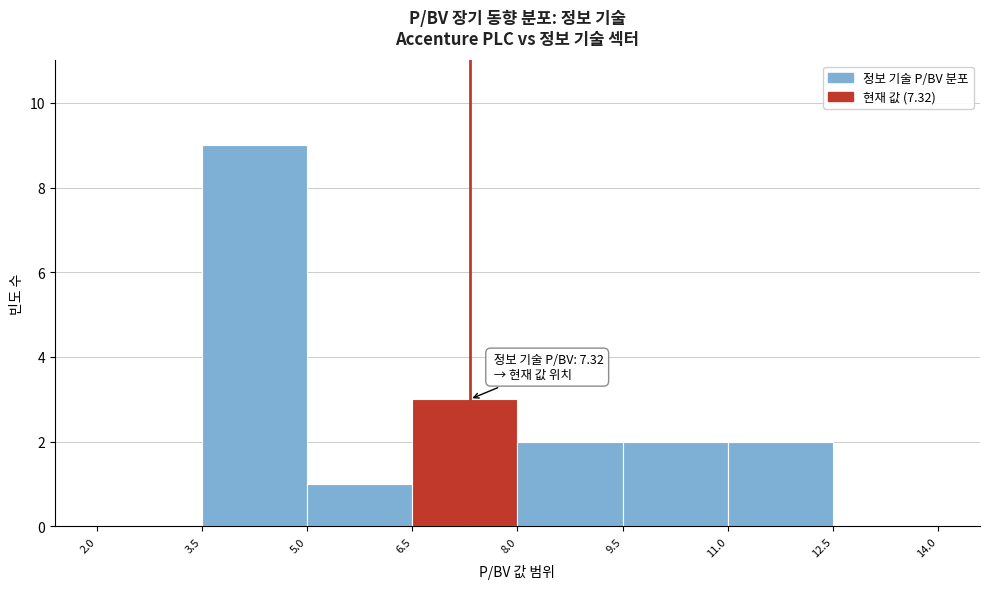

Which range on the x-axis has the tallest bar?

3.5 to 5.0